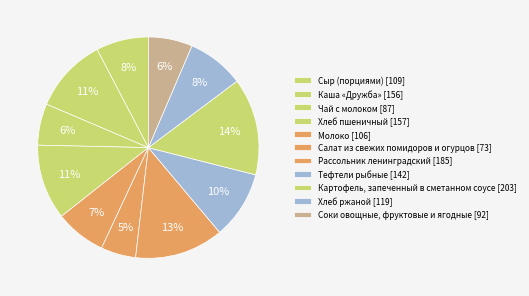

Which slice is the smallest?

Салат из свежих помидоров и огурцов